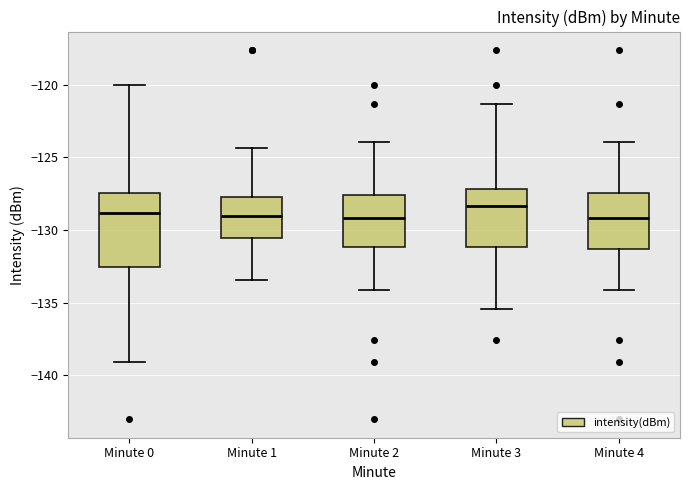

Where is the upper edge of the box for Minute 1 on the y-axis? The values are not printed on the chart, so give them approximately, as read against the axis.

-128.0